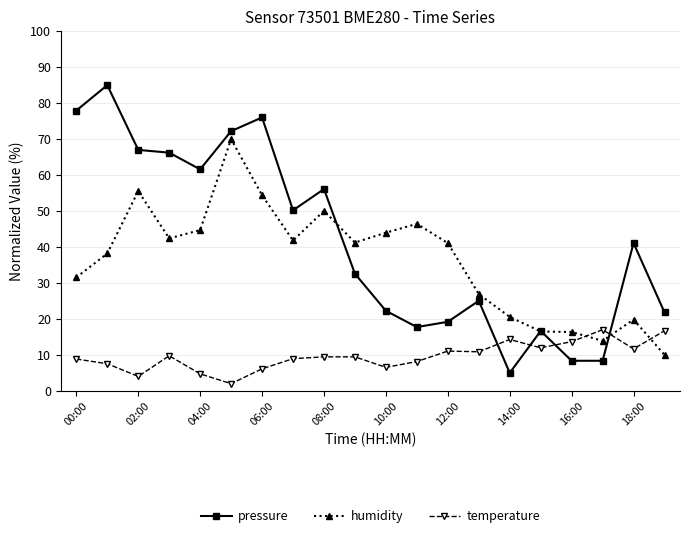

True or false: humidity and temperature intersect in this chart.

True